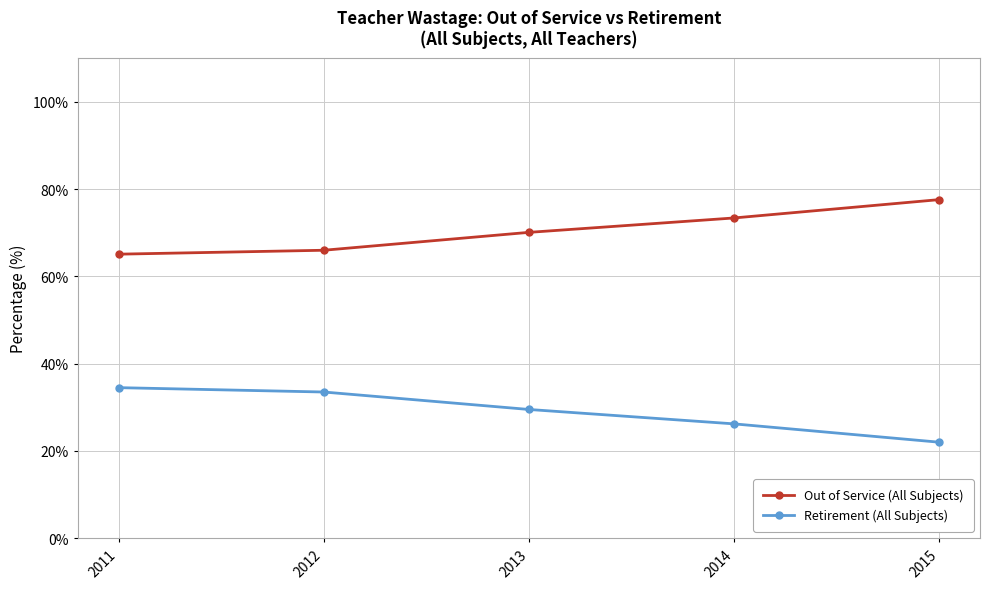

True or false: Out of Service (All Subjects) and Retirement (All Subjects) intersect in this chart.

False